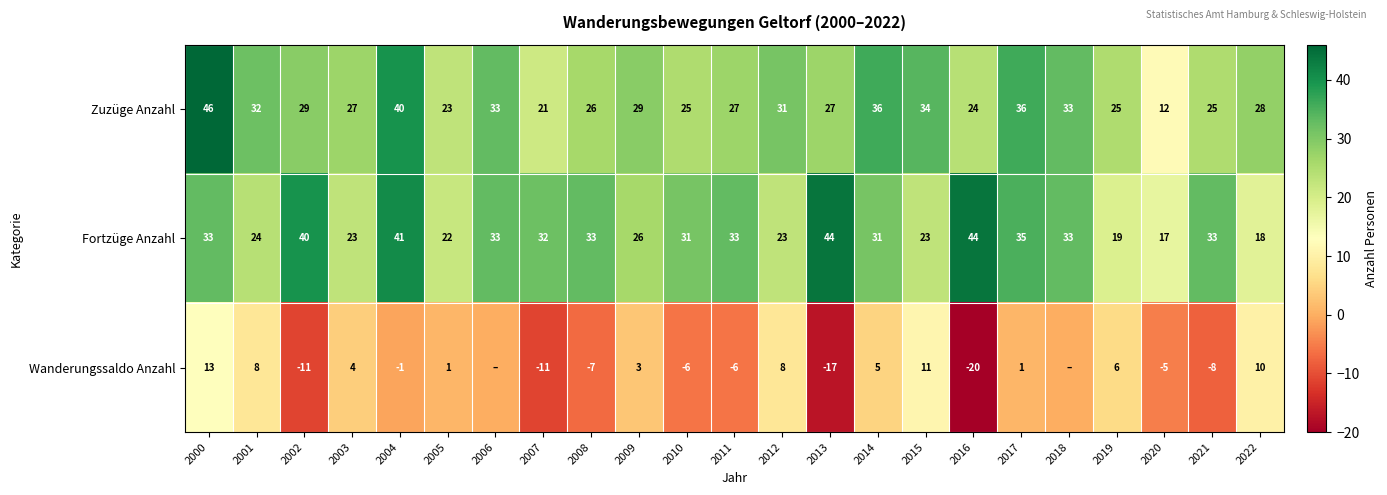

What value does the Fortzüge Anzahl series have at 2011?

33